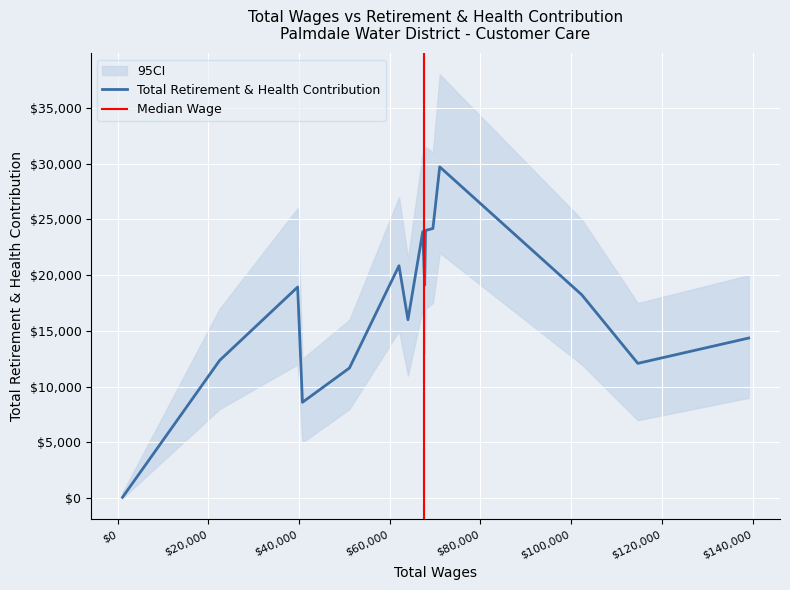

True or false: the data shows 19112 at 67698.

True